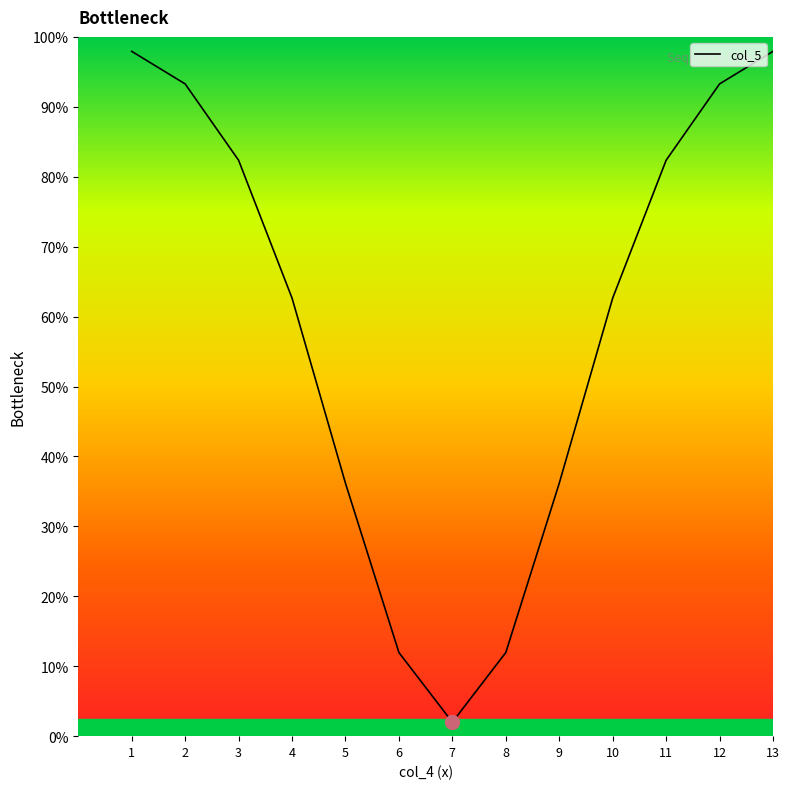

Is it true that the value at 11 is 82.4?

True